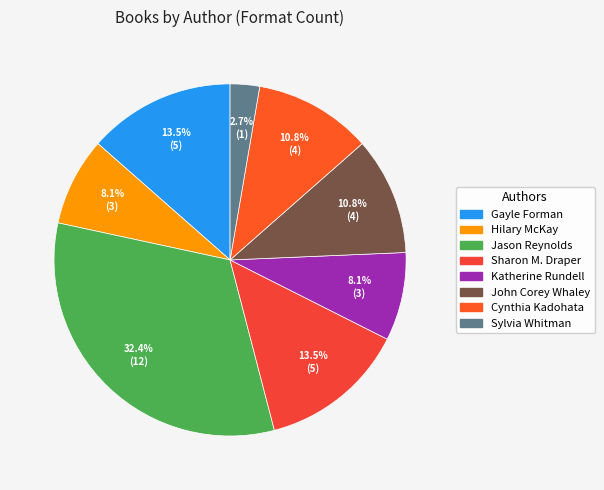

The Hilary McKay slice represents 8% of the pie. True or false?

True